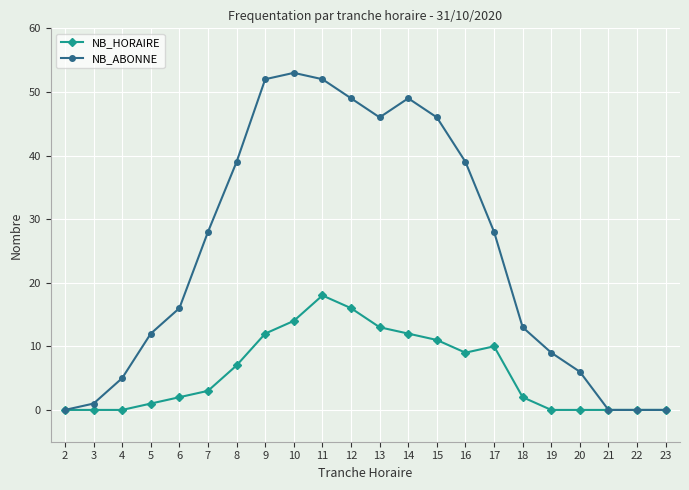

Where is the first local minimum for NB_ABONNE?

13